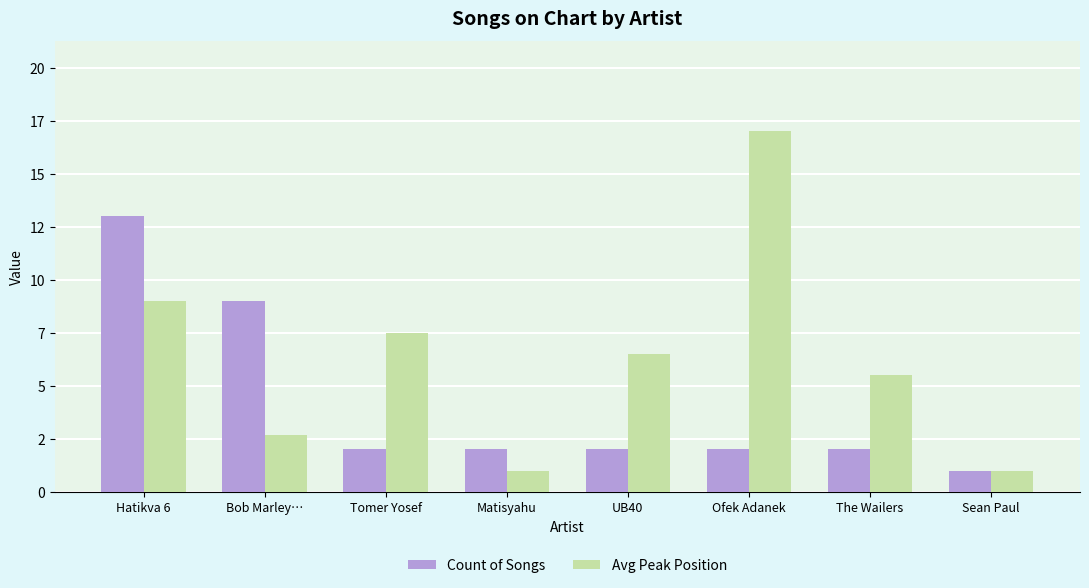

What is the label of the 5th bar from the left?

UB40